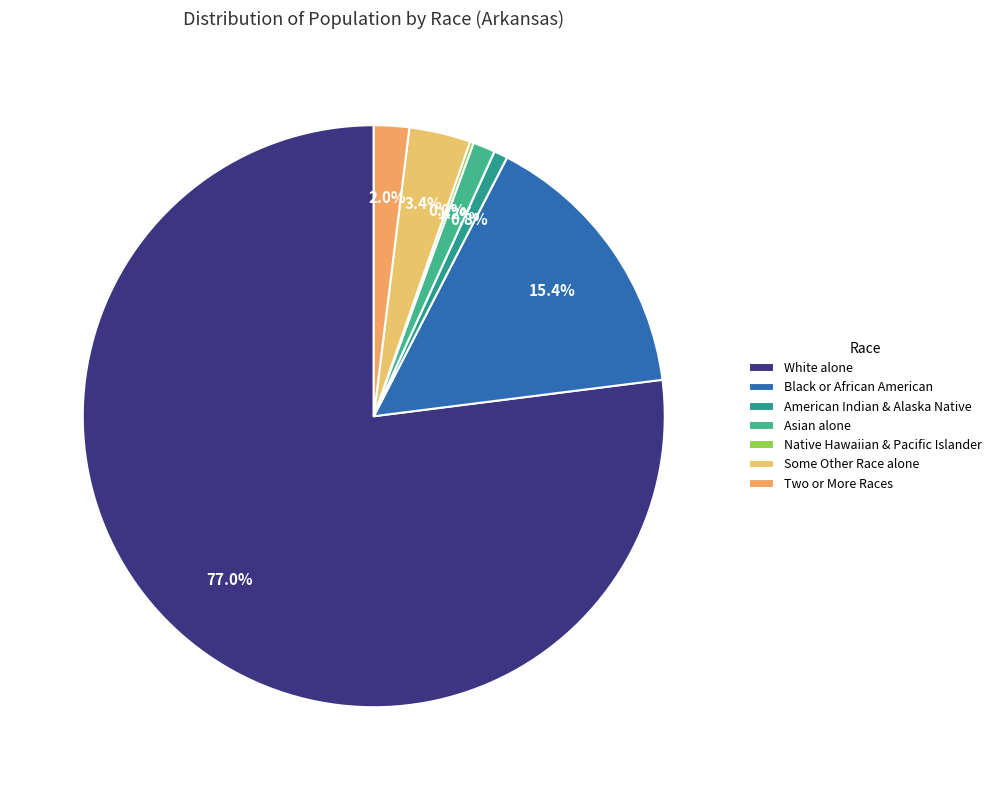

How many segments does this pie chart have?

7